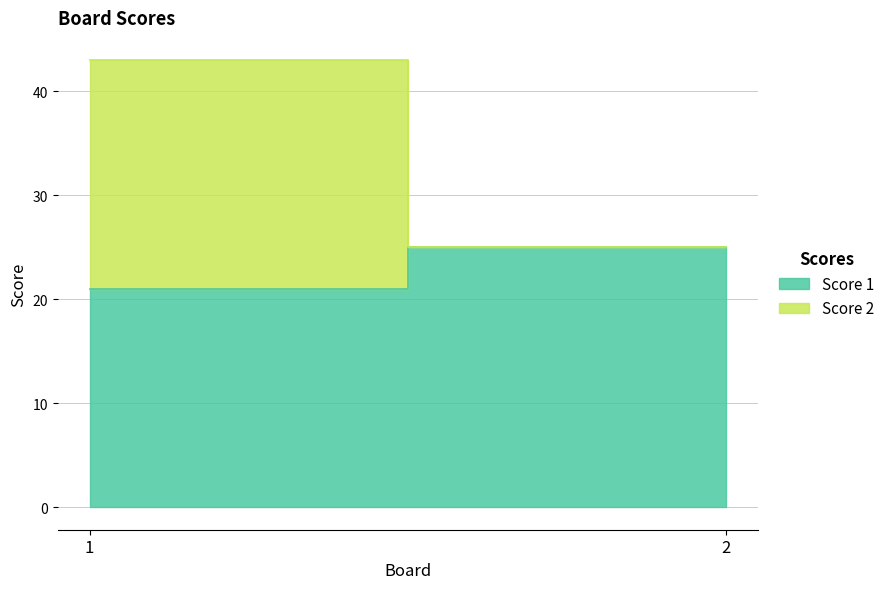

What is the value of the Score 1 point at the 2nd from the left?

25